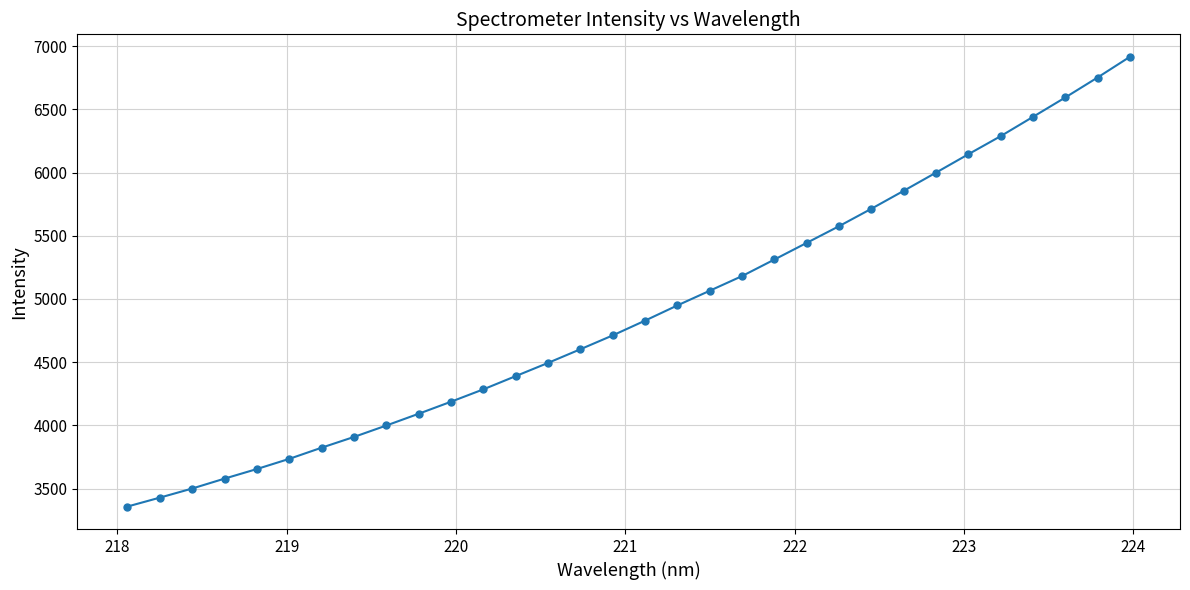

True or false: the data has more than 2 interior local peaks.

False